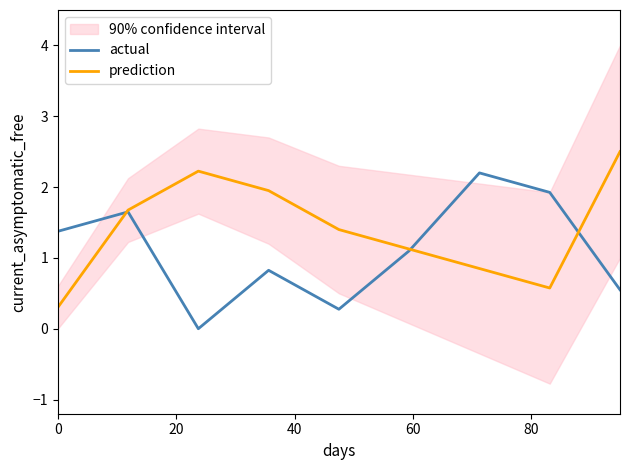

List the series in order of their peak value, lowest first.

actual, prediction